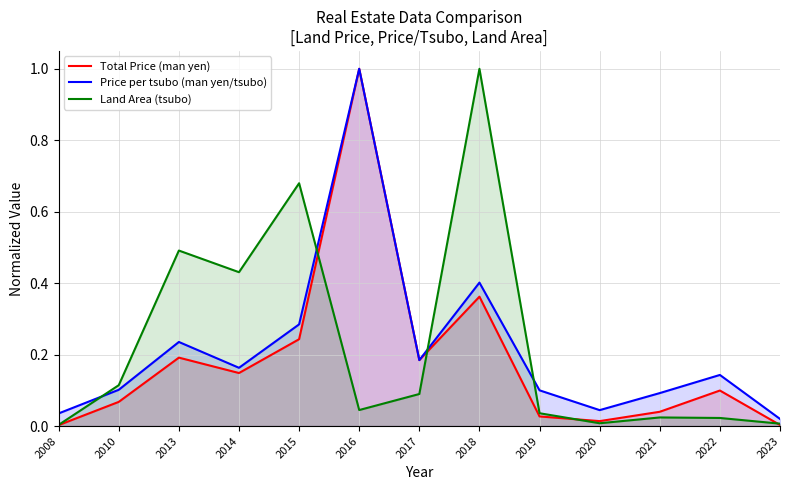

Rank the series by their maximum value, from lowest to highest.

Total Price (man yen), Price per tsubo (man yen/tsubo), Land Area (tsubo)